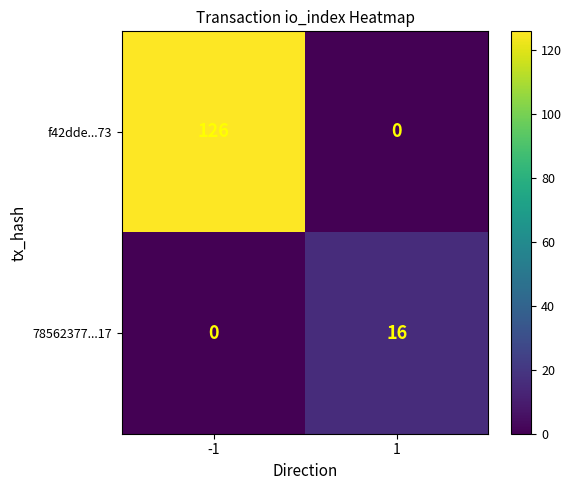

List the labels in order of f42dde...73 value, smallest first.

1, -1